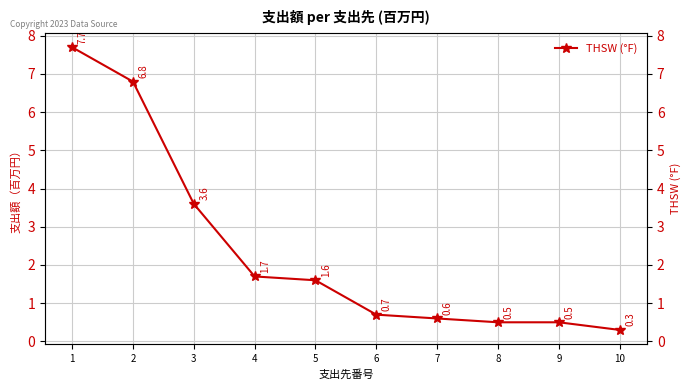

What is the sum of the values at 2 and 8?

7.3